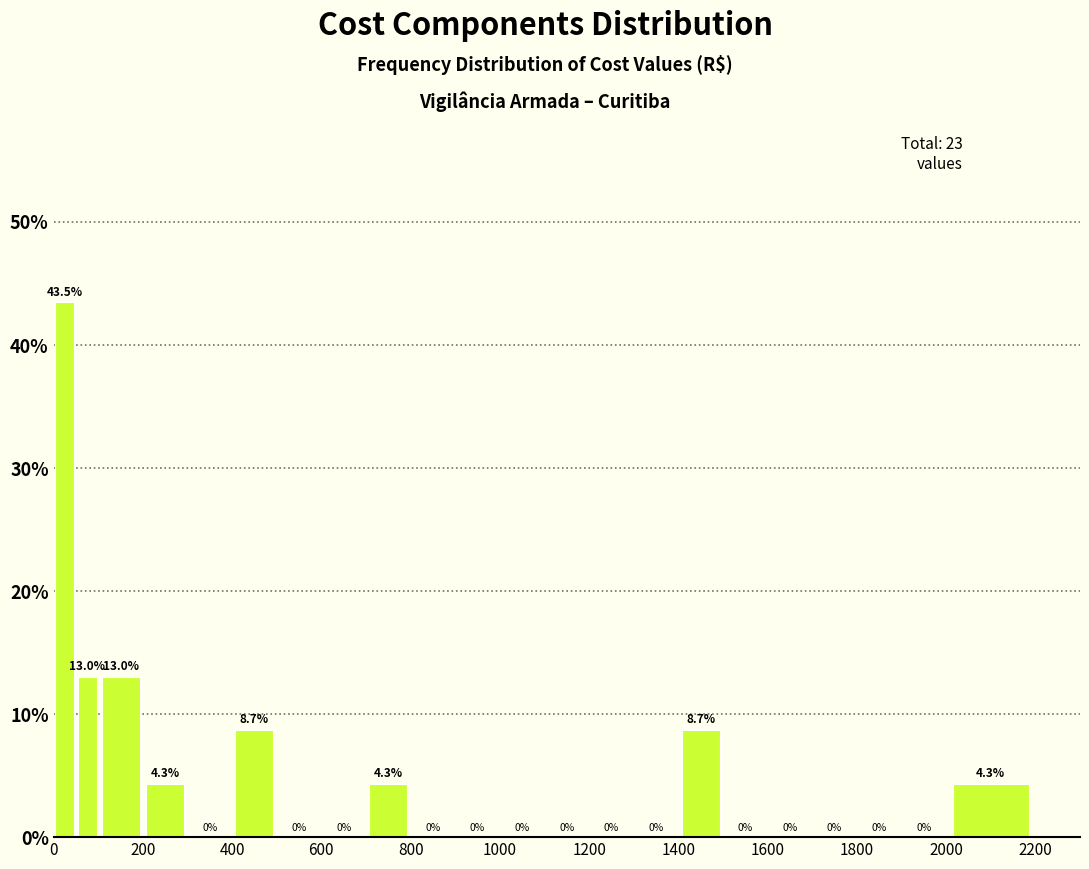

Read against the x-axis, roughly where is the centre of the tallest bar?

20